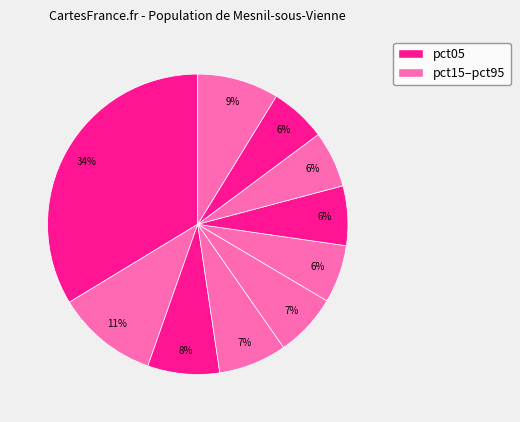

Count the number of slices in the pie.

10